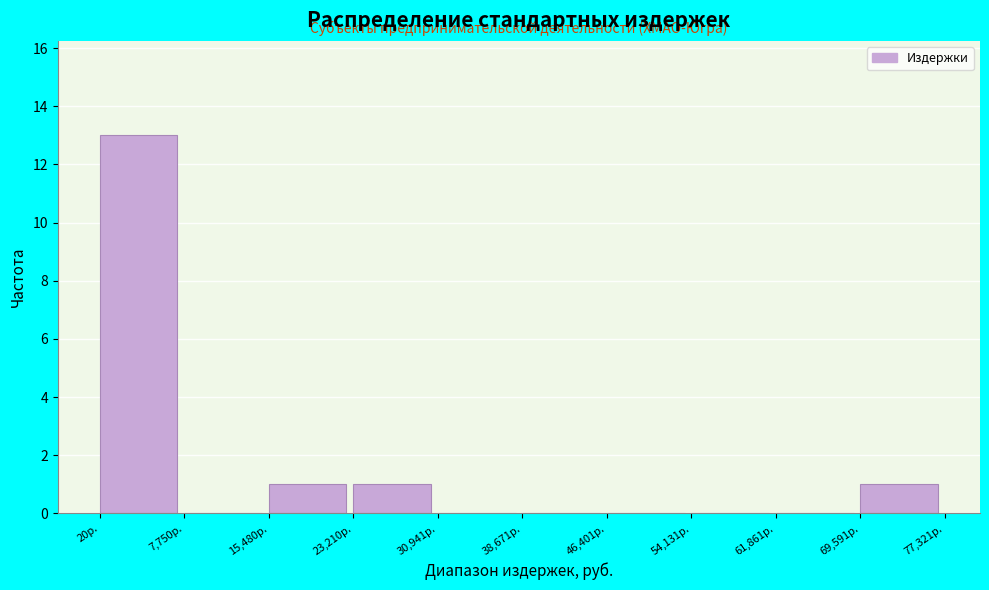

Reading left to right, list every bar in this chart as the range it spans on the x-axis followed by its height. Neither the bar edges nor the heights are printed on the chart, so give them approximately, as read against the axes.

0 to 8000: 13
8000 to 15000: 0
15000 to 23000: 1
23000 to 31000: 1
31000 to 39000: 0
39000 to 46000: 0
46000 to 54000: 0
54000 to 62000: 0
62000 to 70000: 0
70000 to 77000: 1